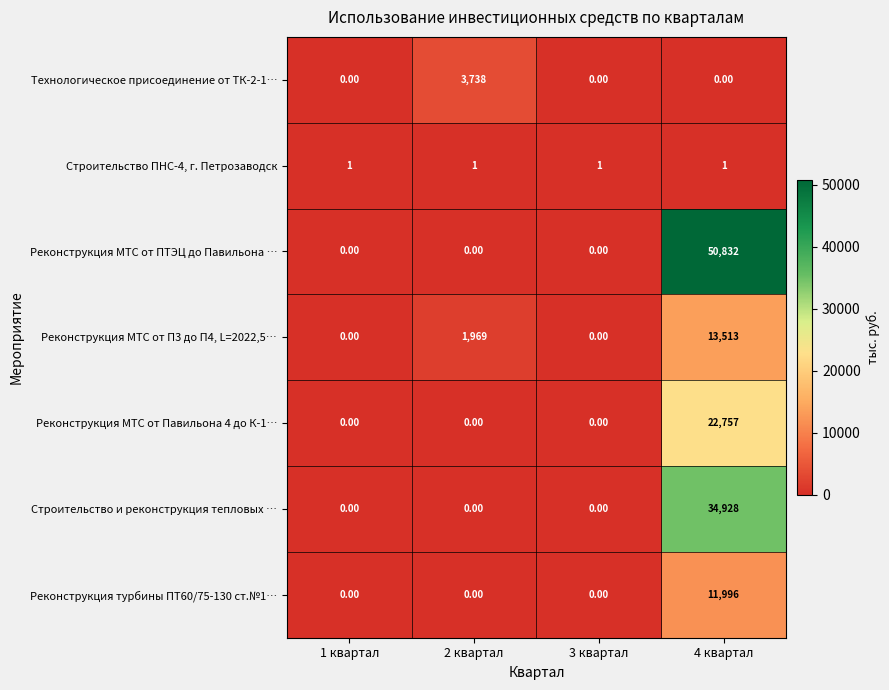

What is the difference between the maximum and second lowest values in the Реконструкция МТС от П3 до П4, L=2022,5… series?

13513